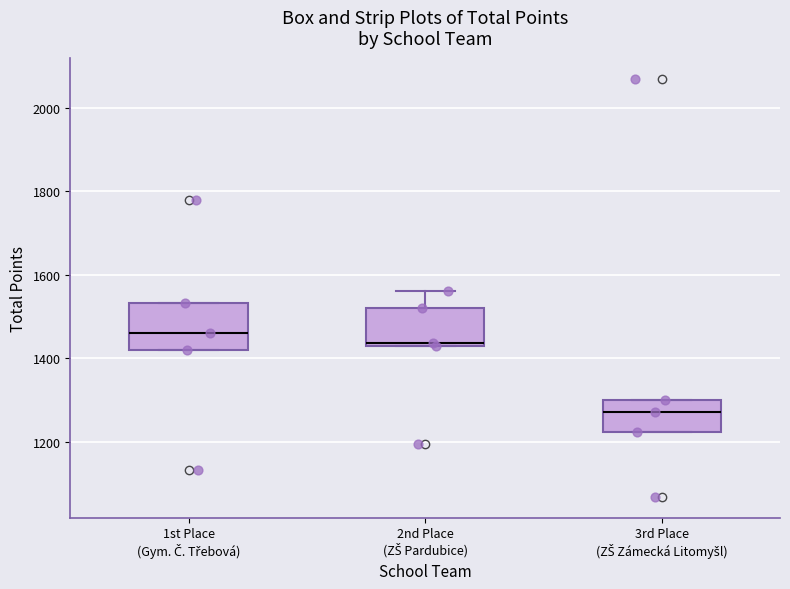

Reading left to right, read every box against the y-axis: the position of its median line, the range the box covers, and the ends of its whiskers. The values are not printed on the chart, so give them approximately, as read against the axis.

1st Place (Gym. Č. Třebová): median 1460, box 1420 to 1540, whiskers 1420 to 1540
2nd Place (ZŠ Pardubice): median 1440, box 1420 to 1520, whiskers 1420 to 1560
3rd Place (ZŠ Zámecká Litomyšl): median 1280, box 1220 to 1300, whiskers 1220 to 1300